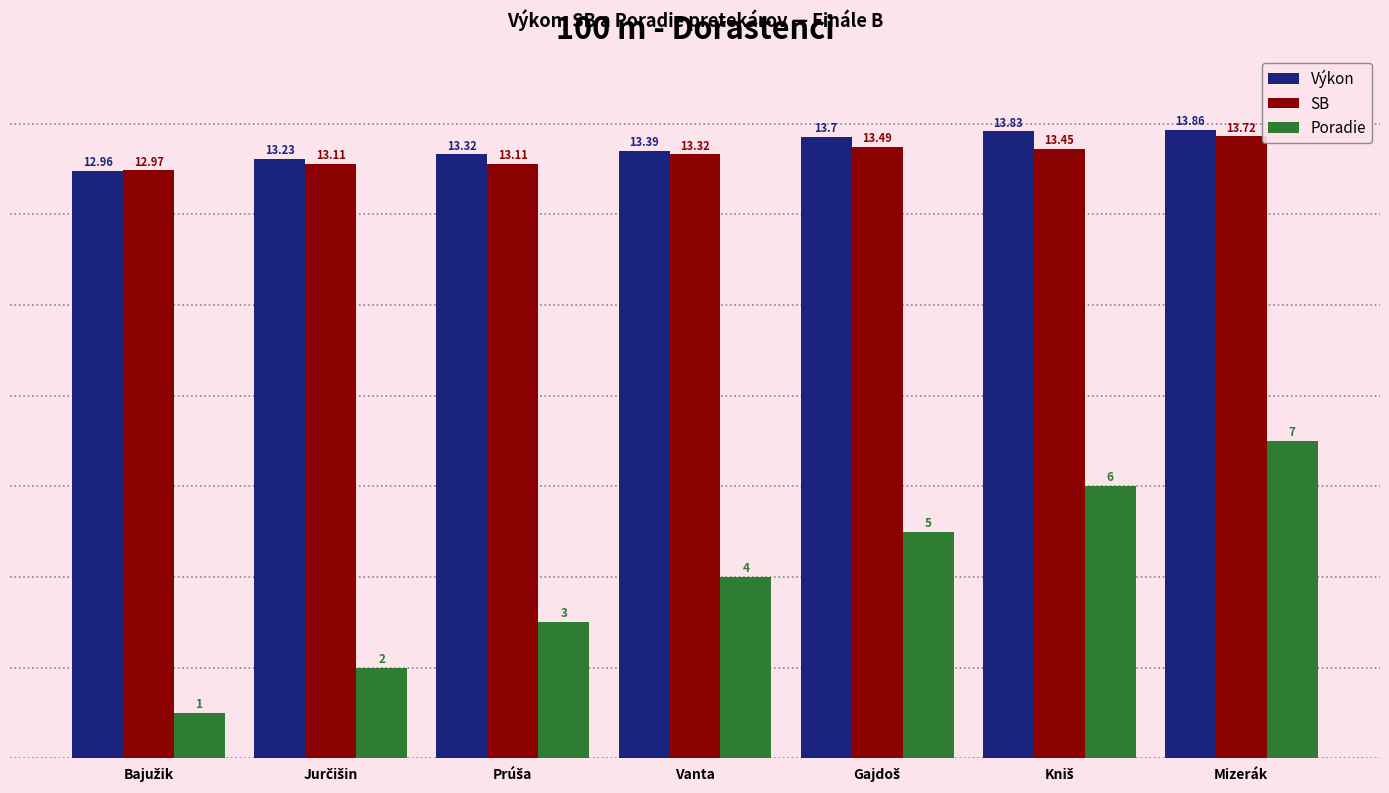

What is the label of the 4th bar from the left?

Vanta